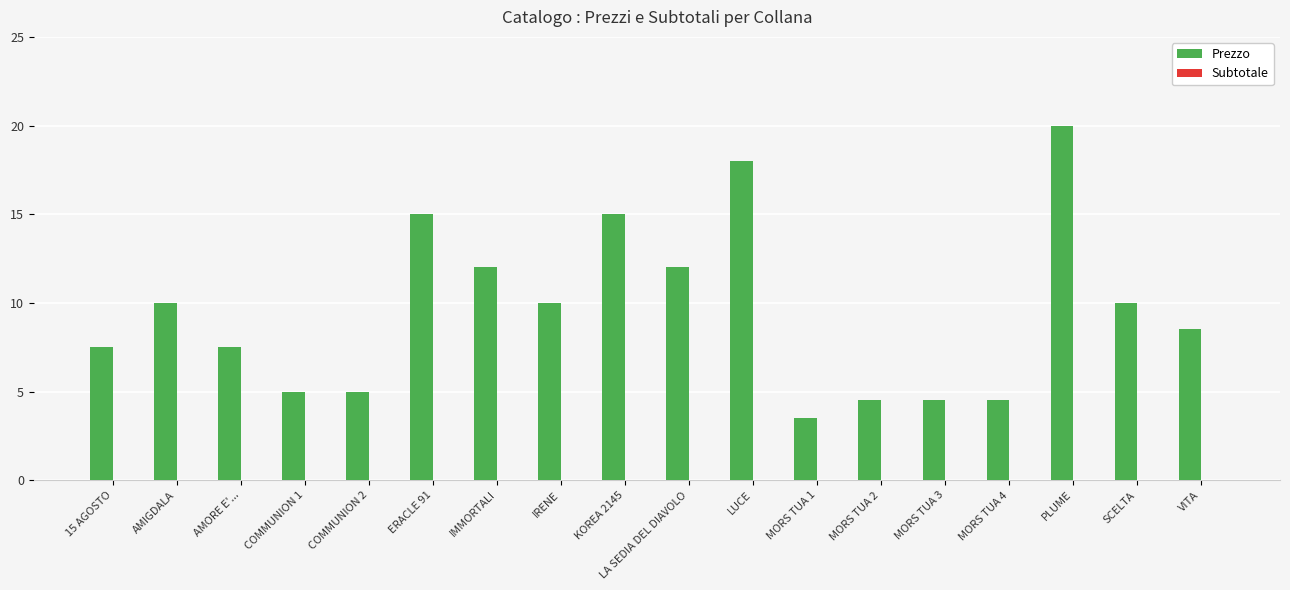

Approximately how many times larger is the value at COMMUNION 2 compared to MORS TUA 4?

1.1